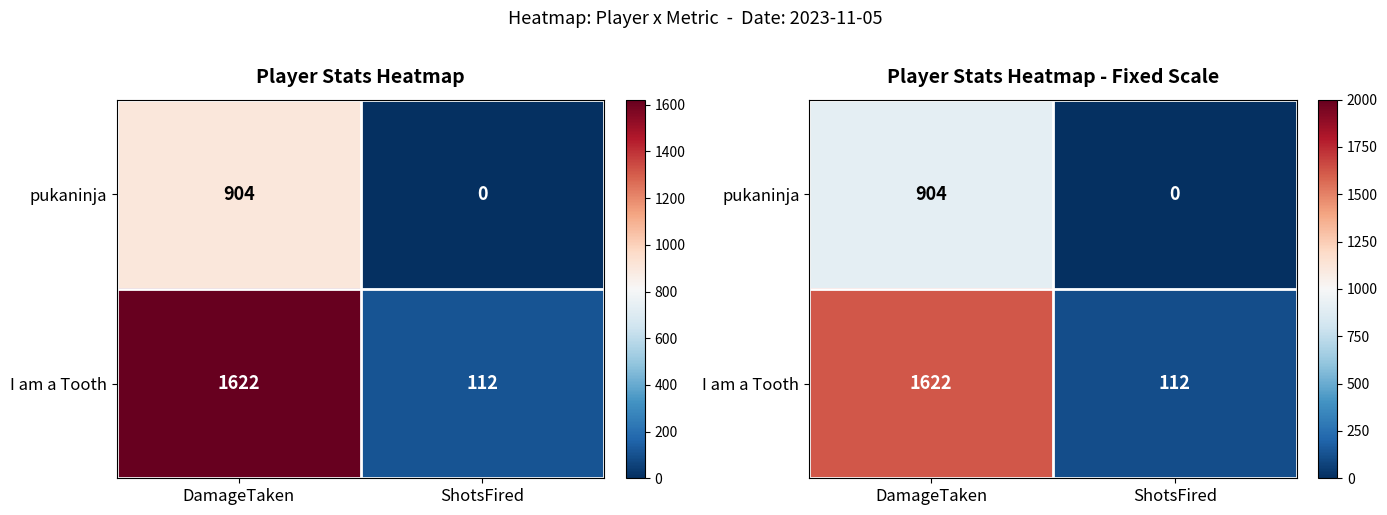

The value of pukaninja at ShotsFired is 415. True or false?

False